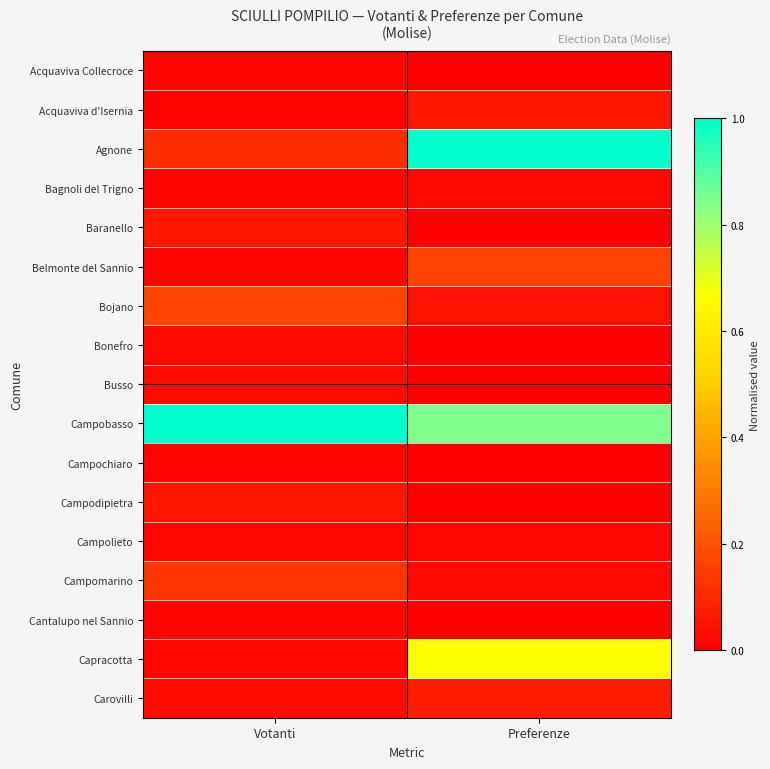

Which series has the largest range (max minus min)?

Agnone